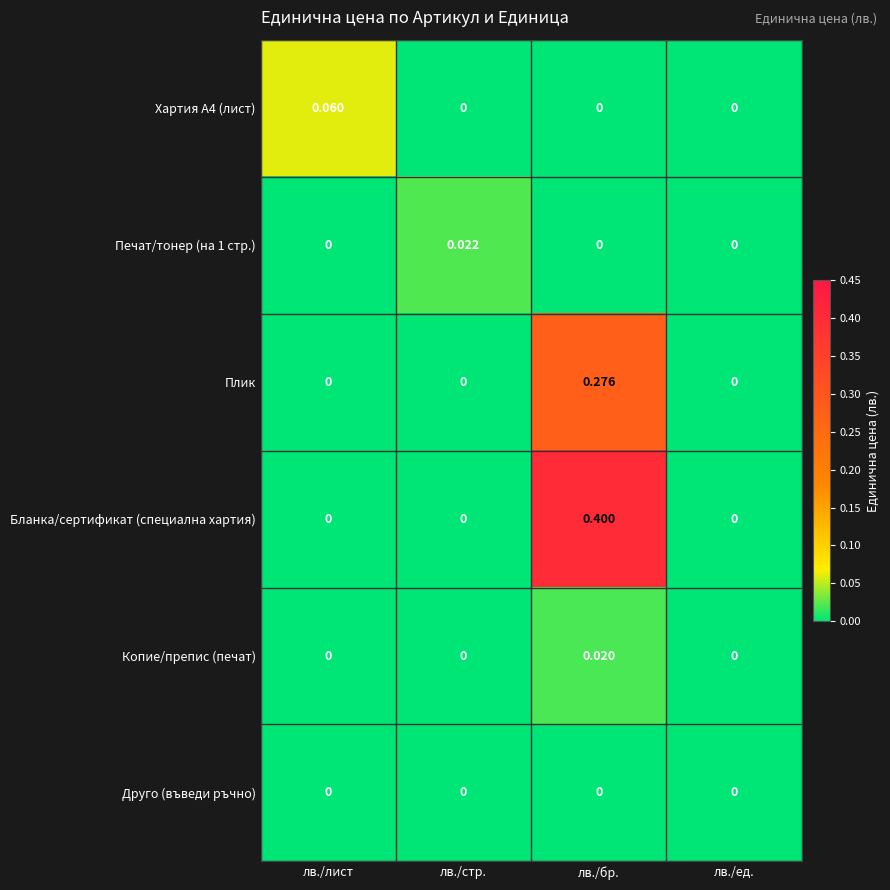

Which series changed the most between лв./лист and лв./бр.?

Бланка/сертификат (специална хартия)